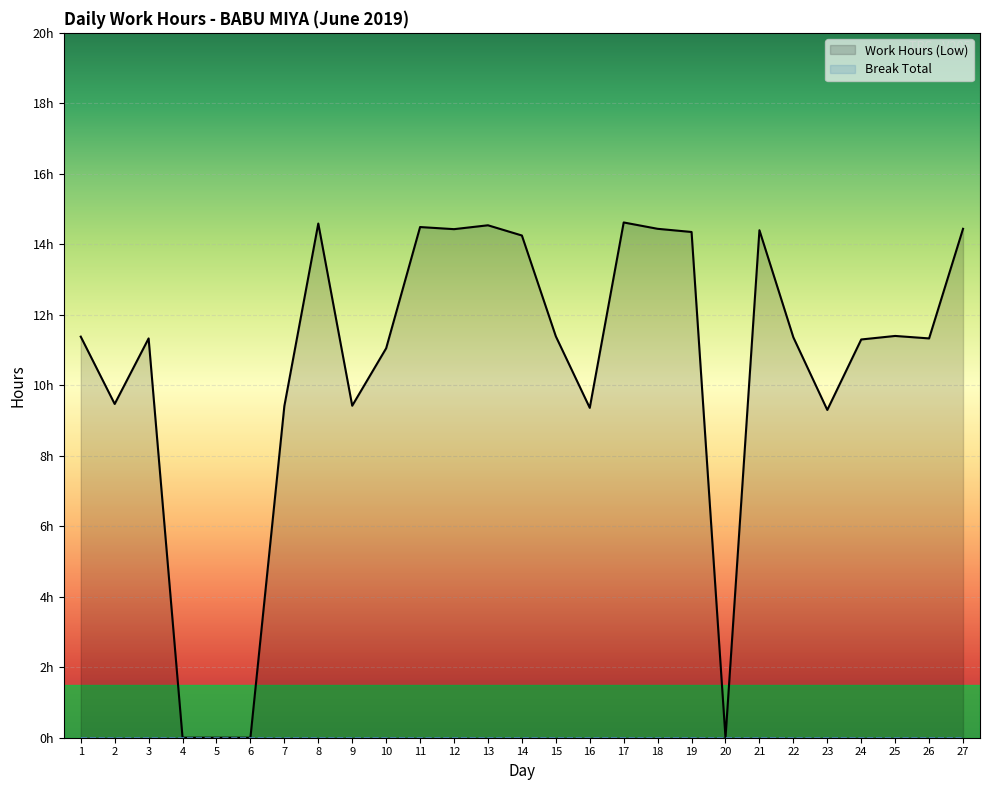

At which category does the chart reach its minimum across all series?

4